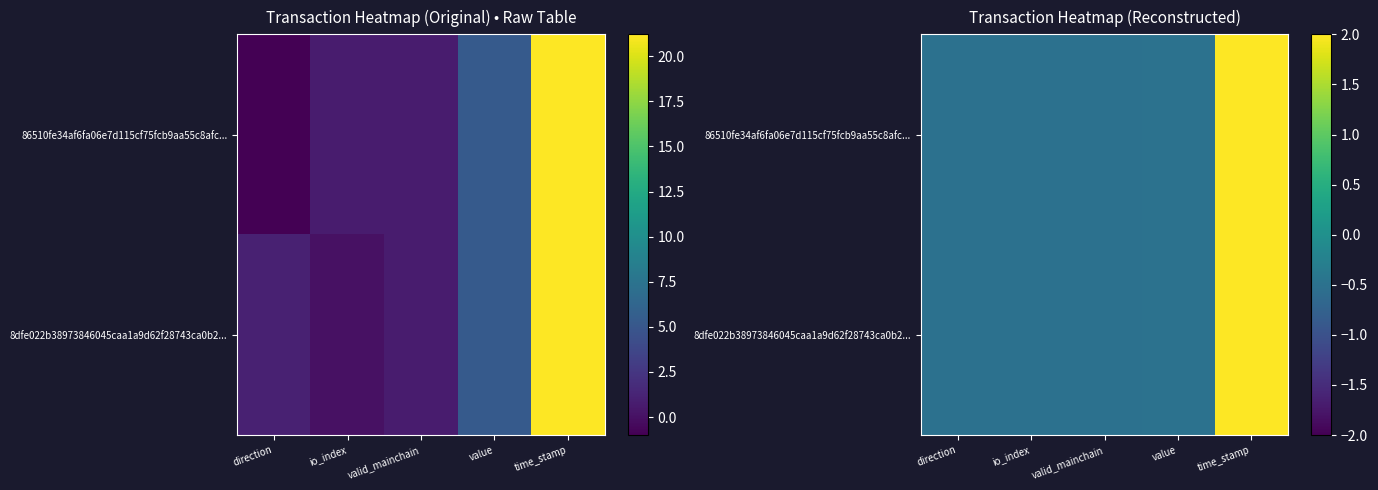

Between direction and io_index, which is larger?

io_index